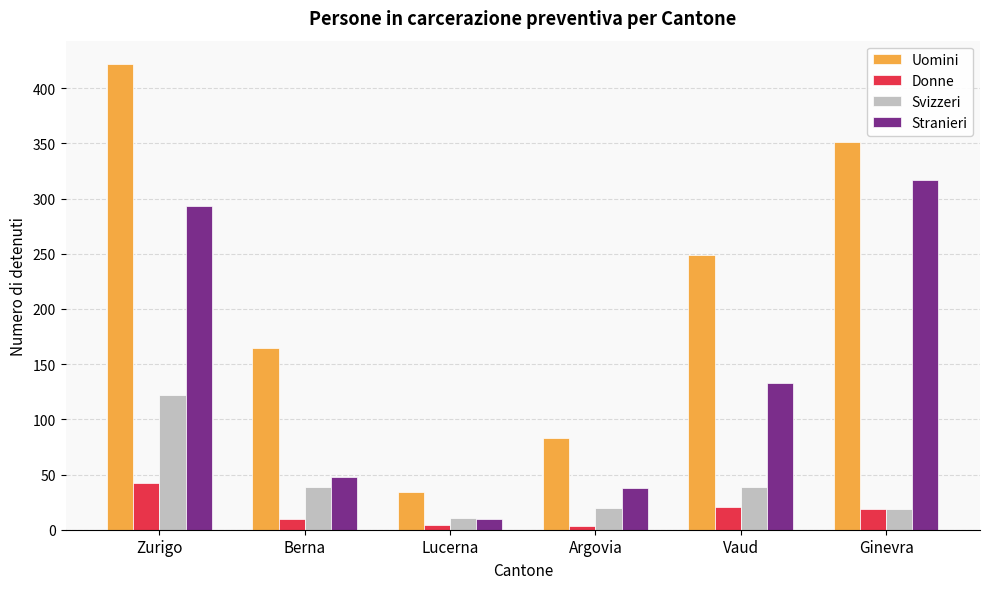

Which series has the largest total across all categories?

Uomini